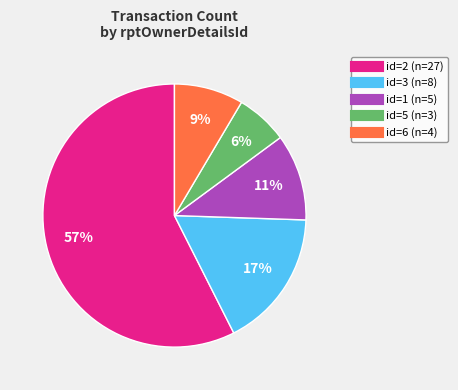

To the nearest percent, what is the difference between the largest and smallest slice percentages?

51%